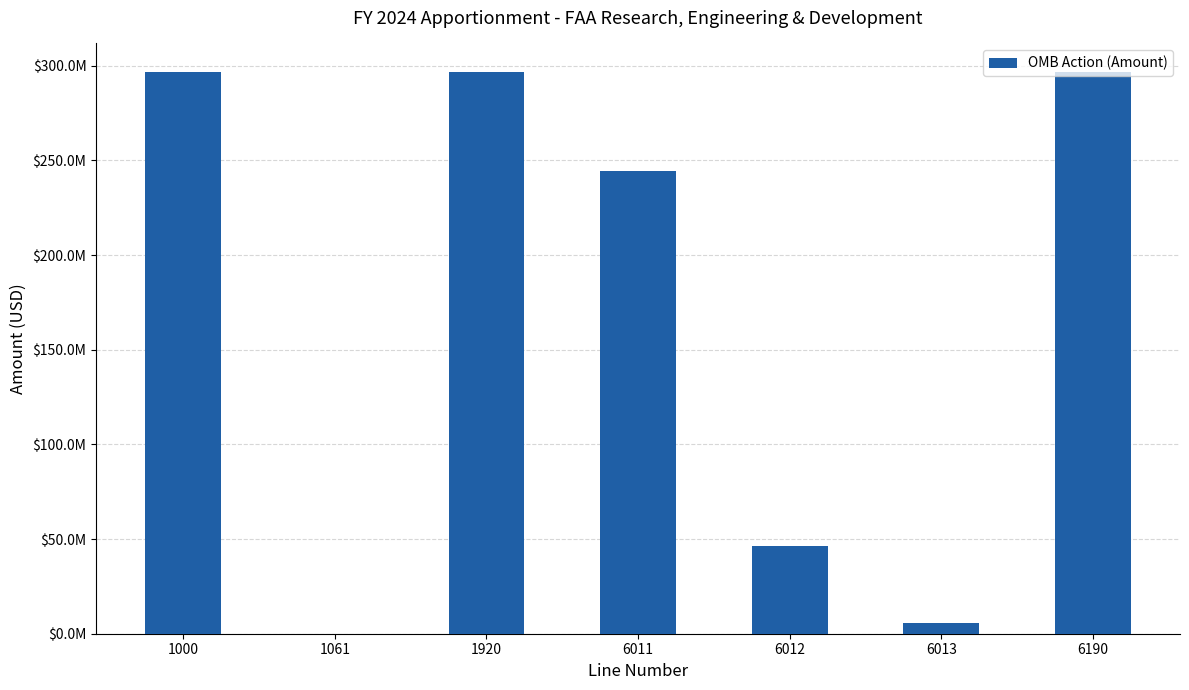

Which label corresponds to the largest value in the chart?

1920